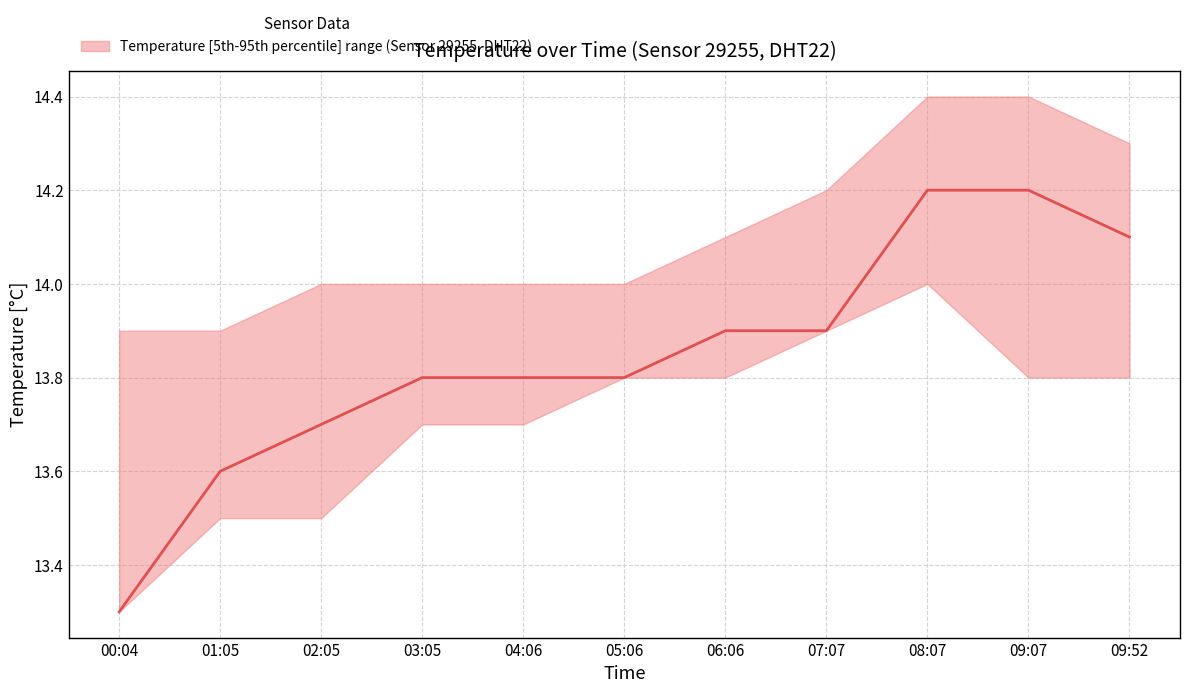

At 00:04, list the series in order from smallest to largest.

temperature_median, temperature_lower, temperature_upper